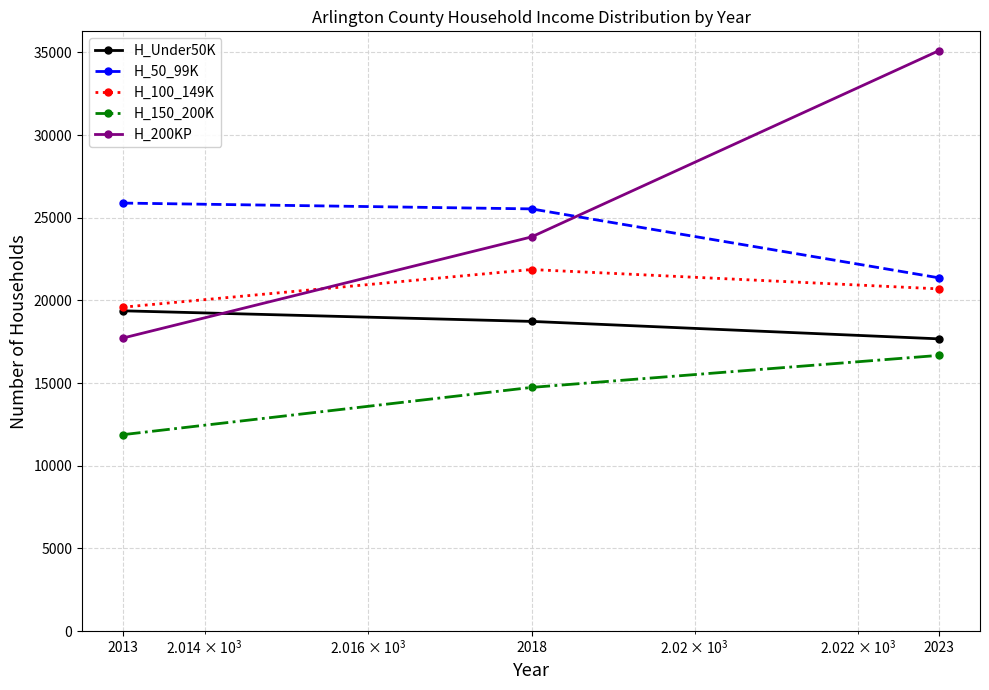

Which series has the largest range (max minus min)?

H_200KP